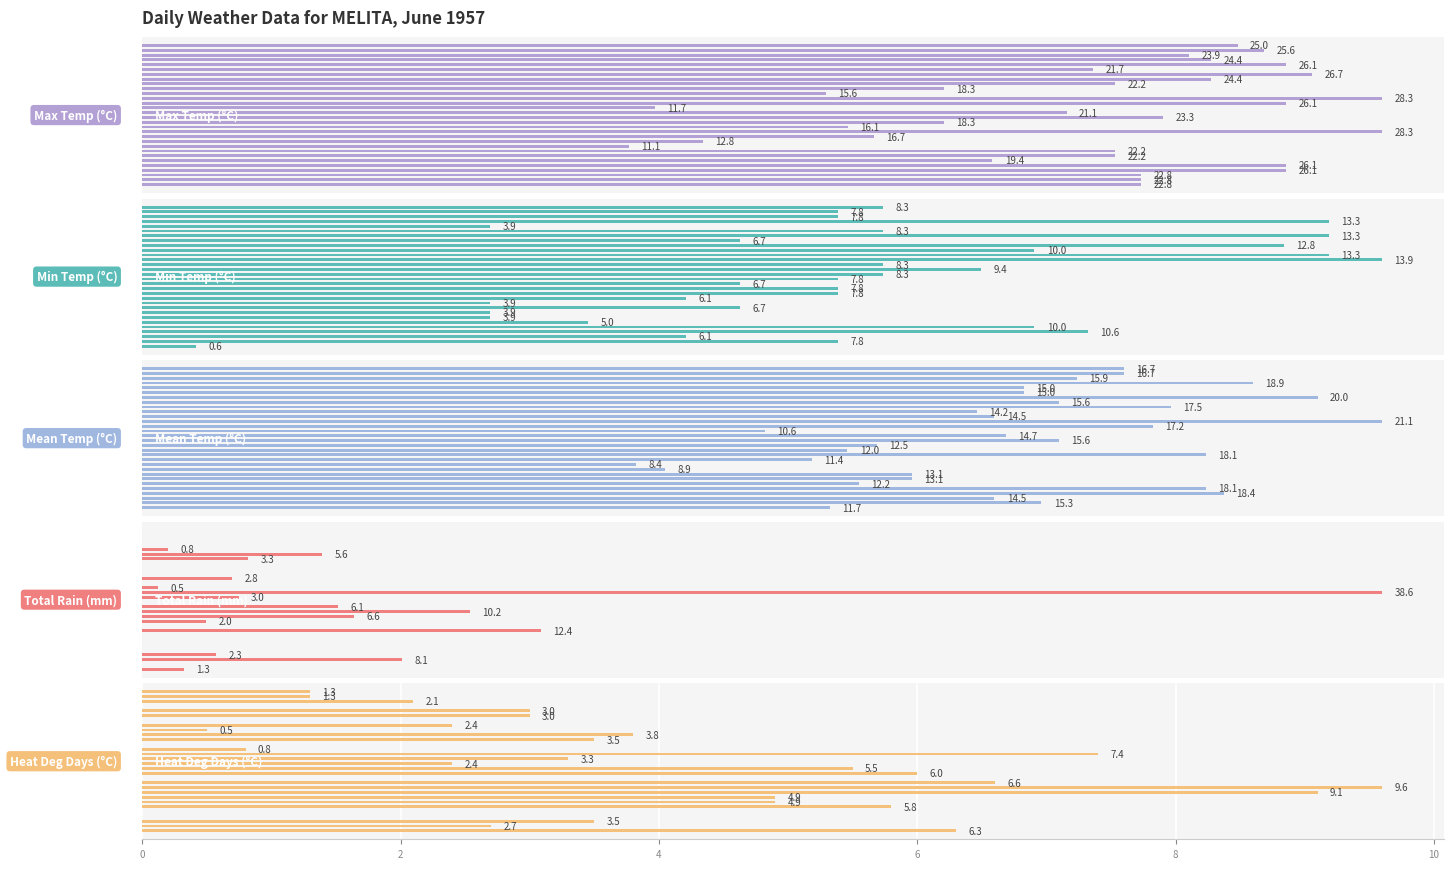

What is the approximate value of Mean Temp (°C) at 17?

17.2